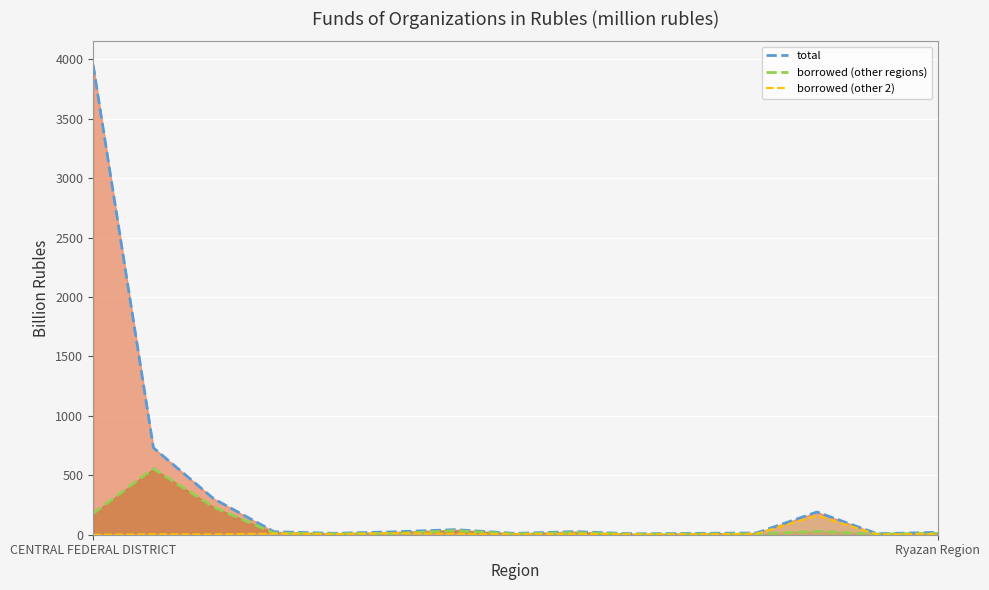

Read the total value at Orel Region.

8.5